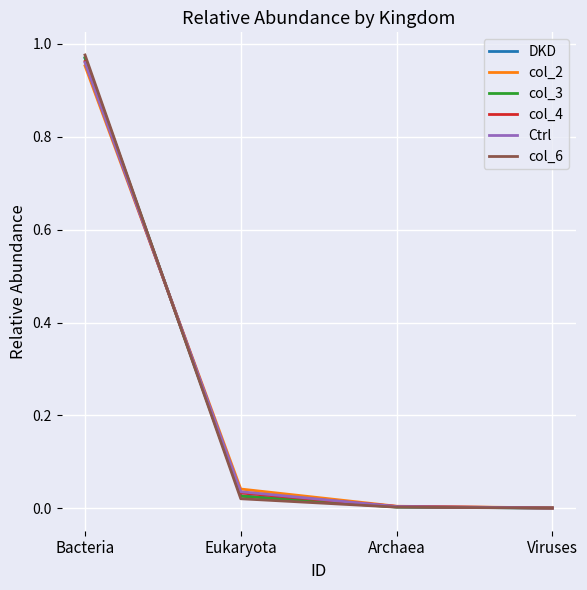

True or false: col_4 has more than 0 interior local peaks.

False